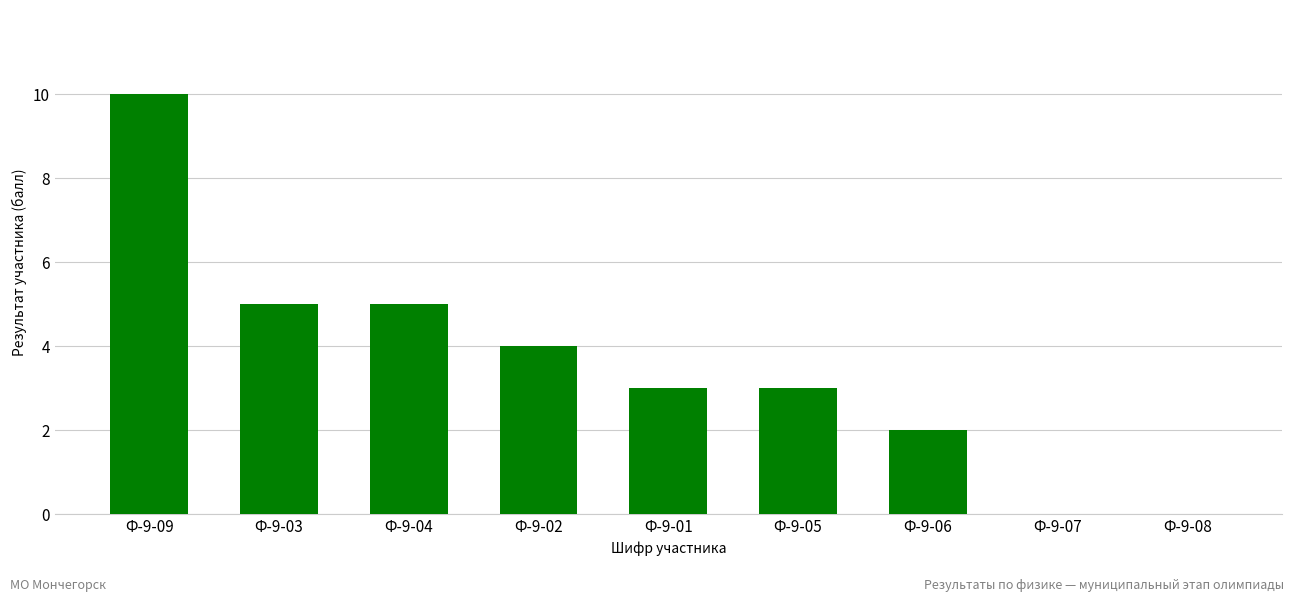

What is the sum of all values?

32